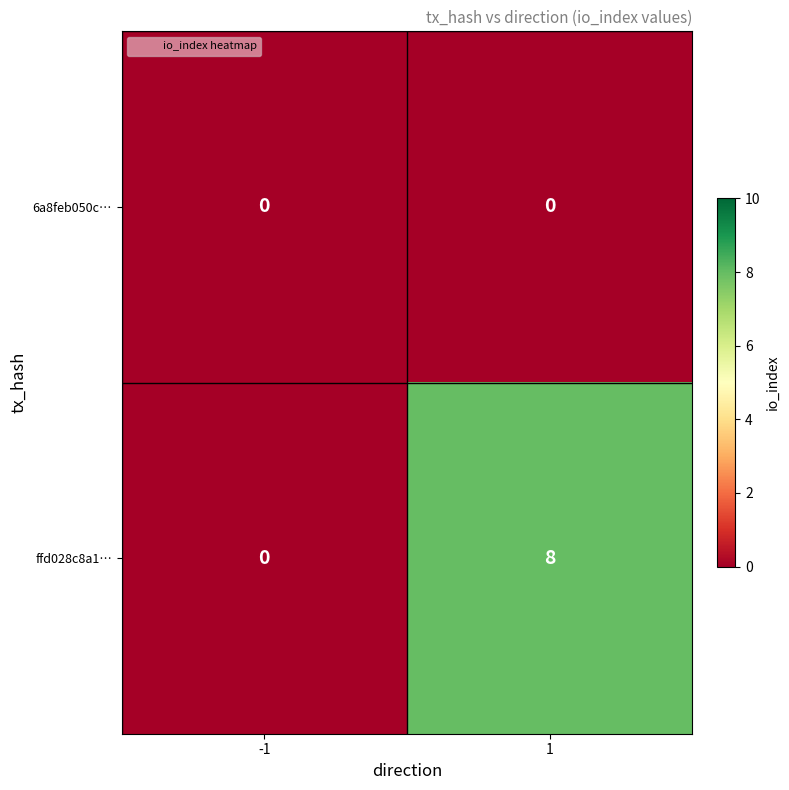

Is it true that ffd028c8a1… equals 4 at -1?

False